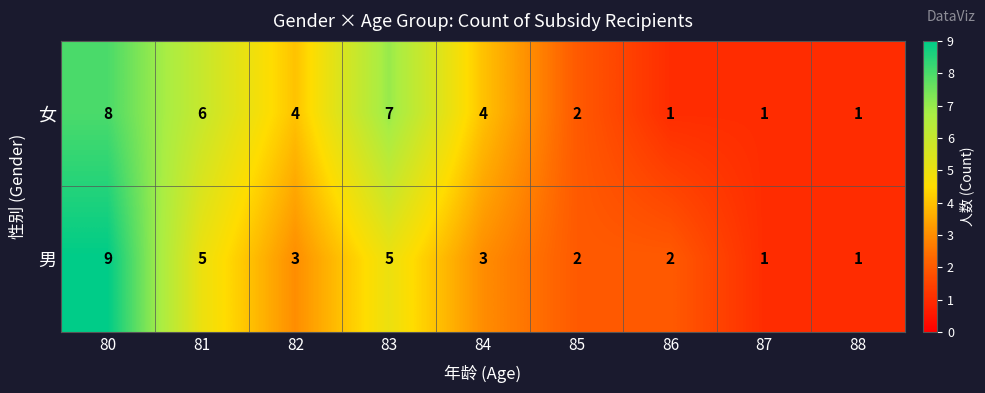

How many series are shown in this chart?

2